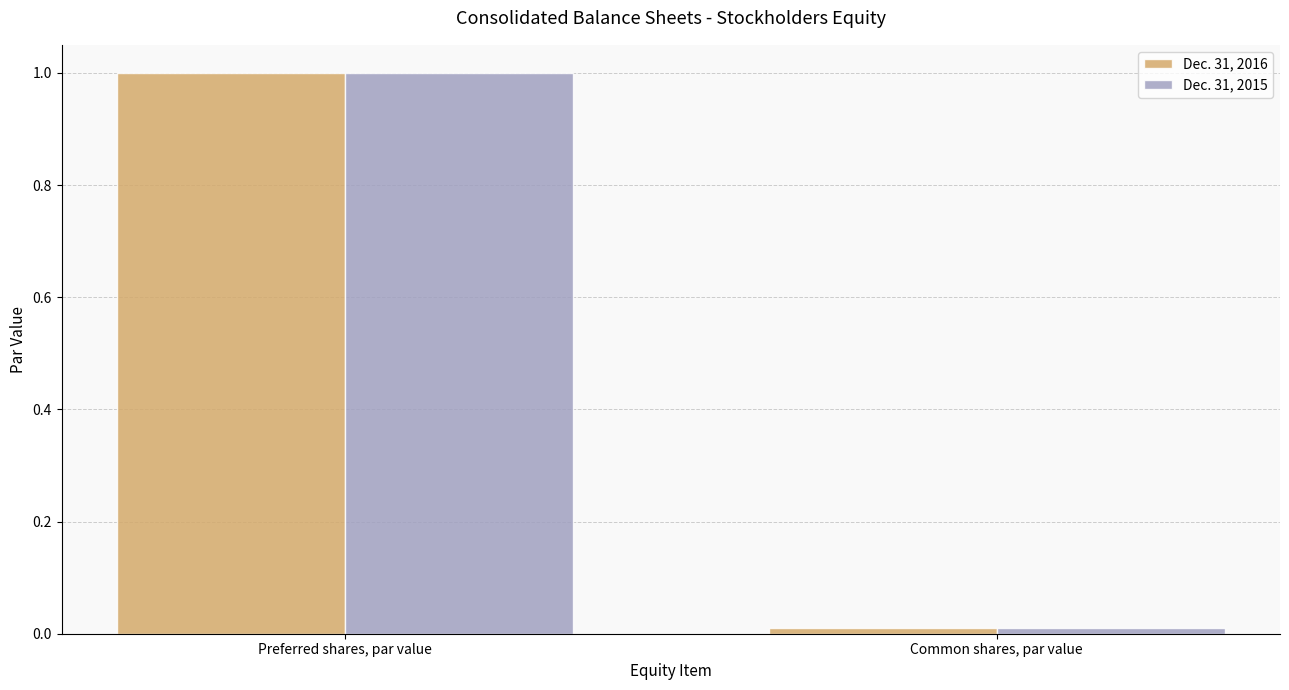

How many data points does each series have?

2